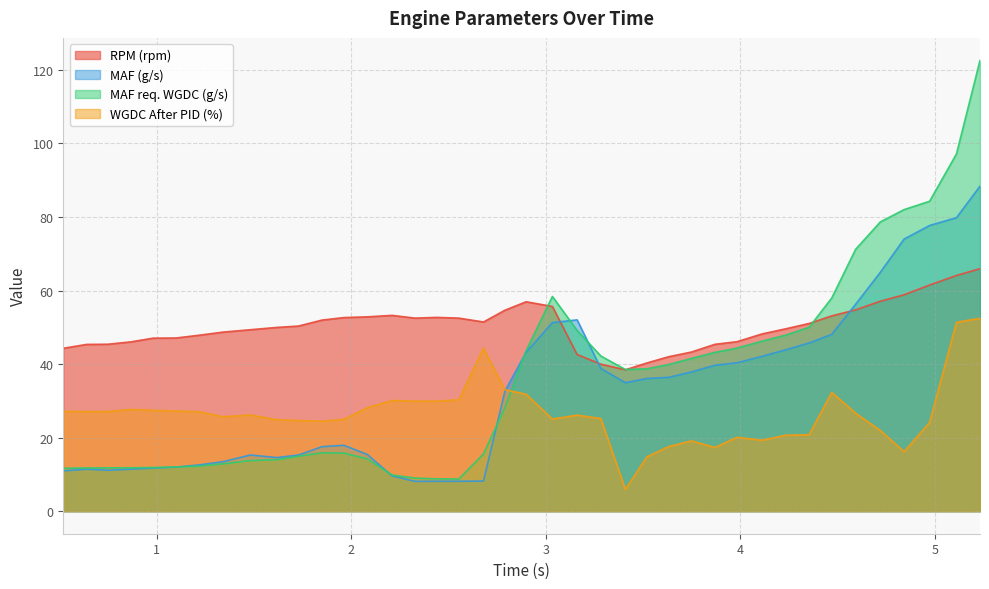

Rank the series by their average value, from highest to lowest.

RPM (rpm), MAF req. WGDC (g/s), MAF (g/s), WGDC After PID (%)